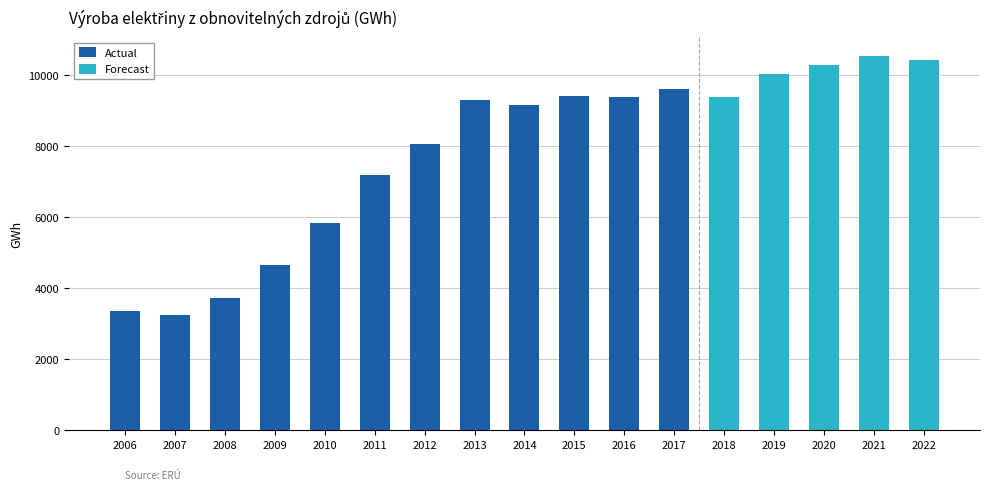

How many categories are shown in the chart?

17